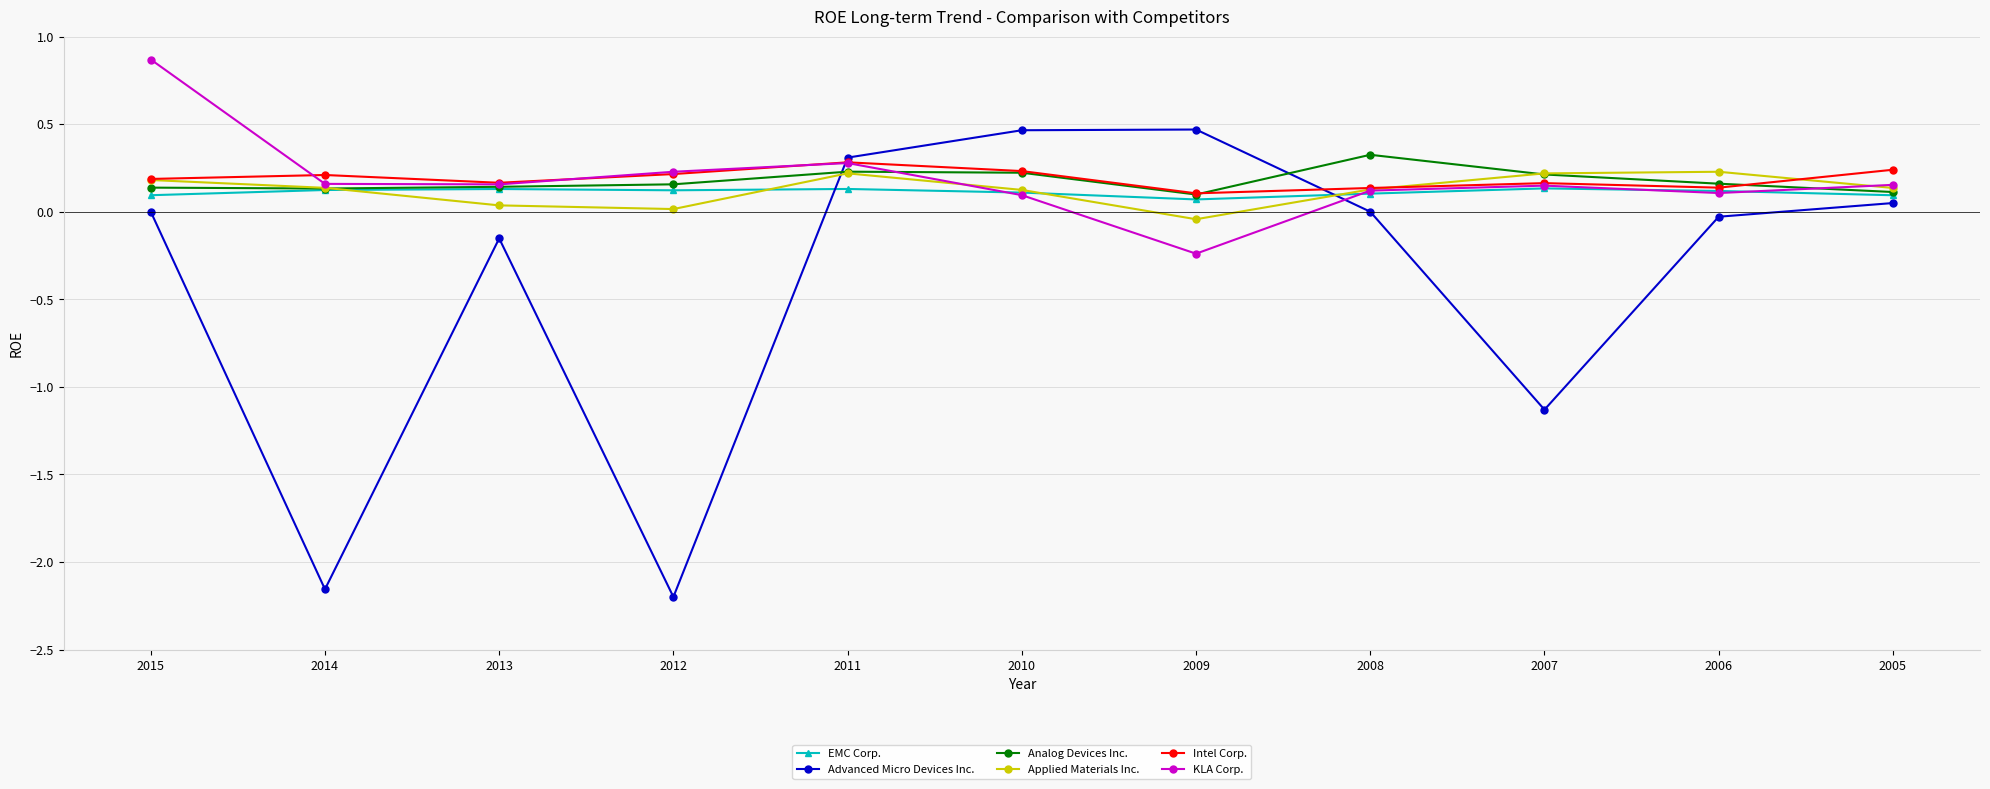

True or false: Analog Devices Inc. has a value of 0.0 at 2010.

False